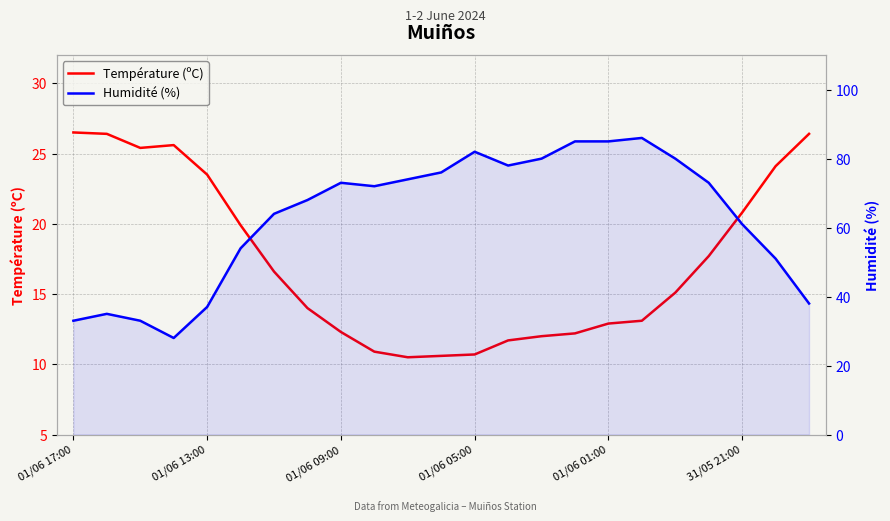

True or false: Température (ºC) and Humidité (%) cross at least once.

False